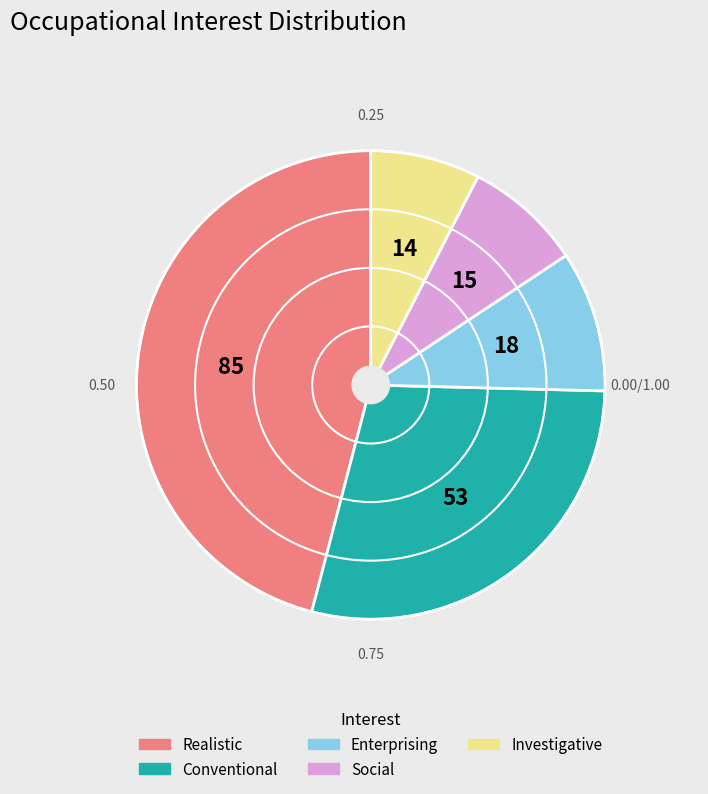

Is the sum of Conventional and Social greater than half?

No